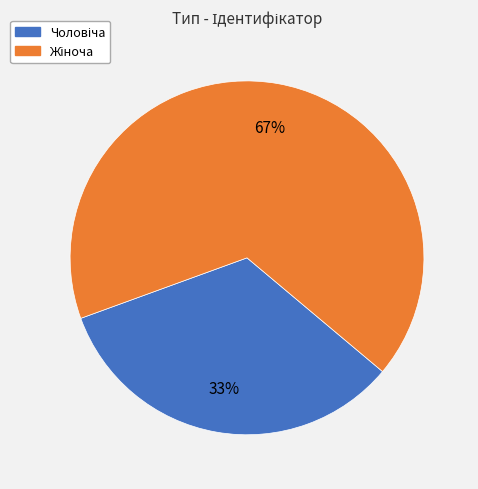

To the nearest percent, what is the average slice percentage?

50%